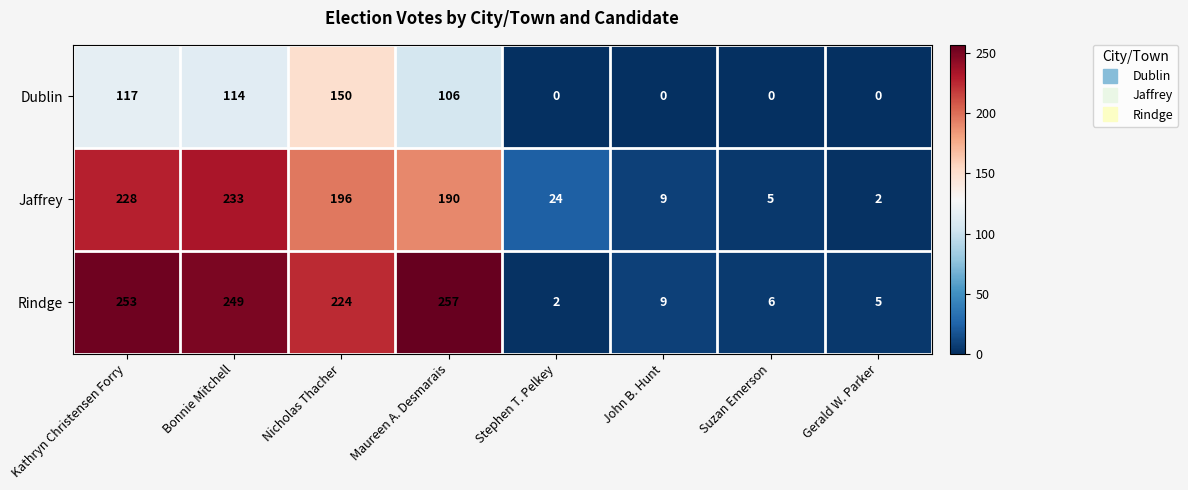

What is the difference between the Dublin values at Stephen T. Pelkey and Maureen A. Desmarais?

106